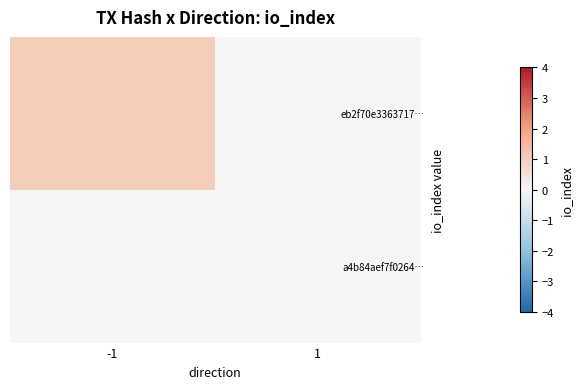

List the series in order of their peak value, highest first.

eb2f70e3363717…, a4b84aef7f0264…